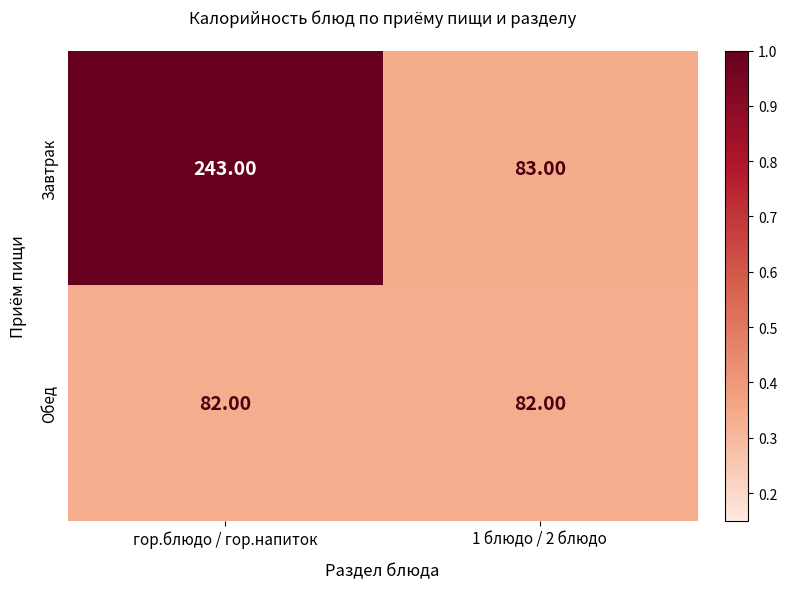

Which series has the largest range (max minus min)?

Завтрак